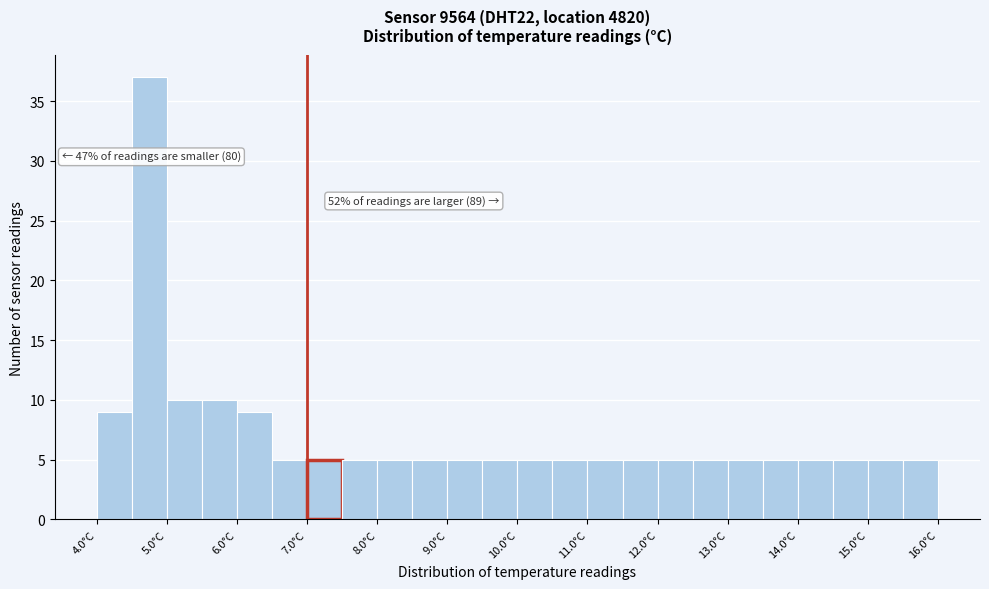

Which range on the x-axis has the tallest bar?

4.5 to 5.0